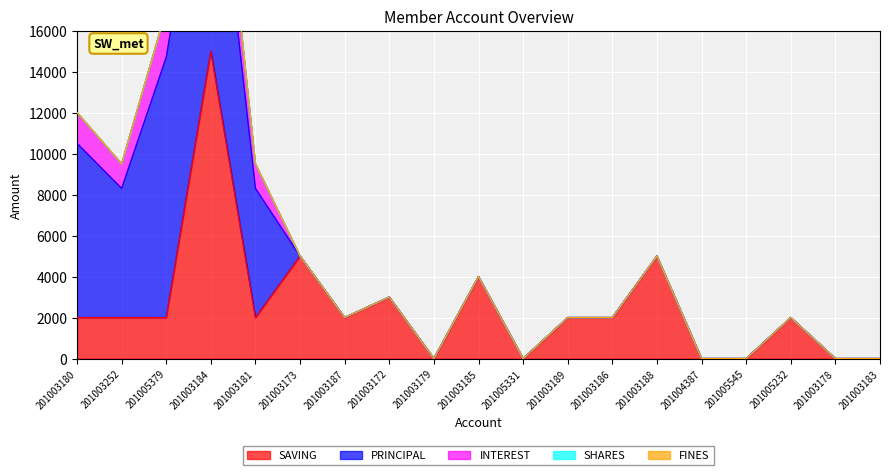

What value does the SAVING series have at 201003173?

5000